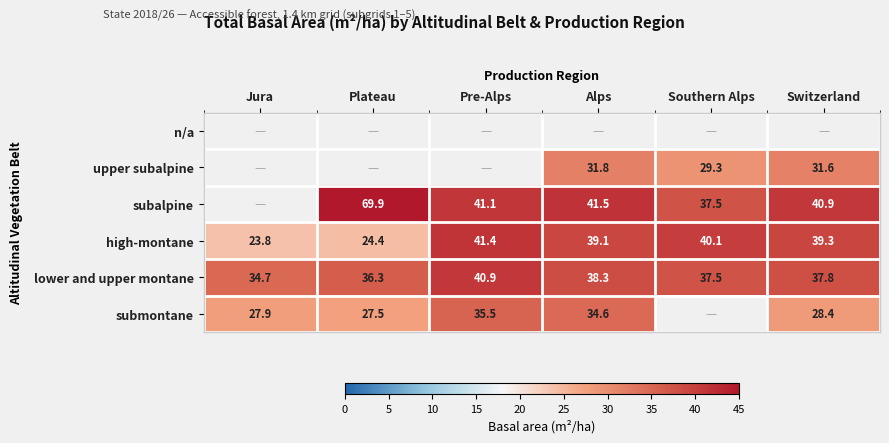

What is the average value of the lower and upper montane series?

37.6